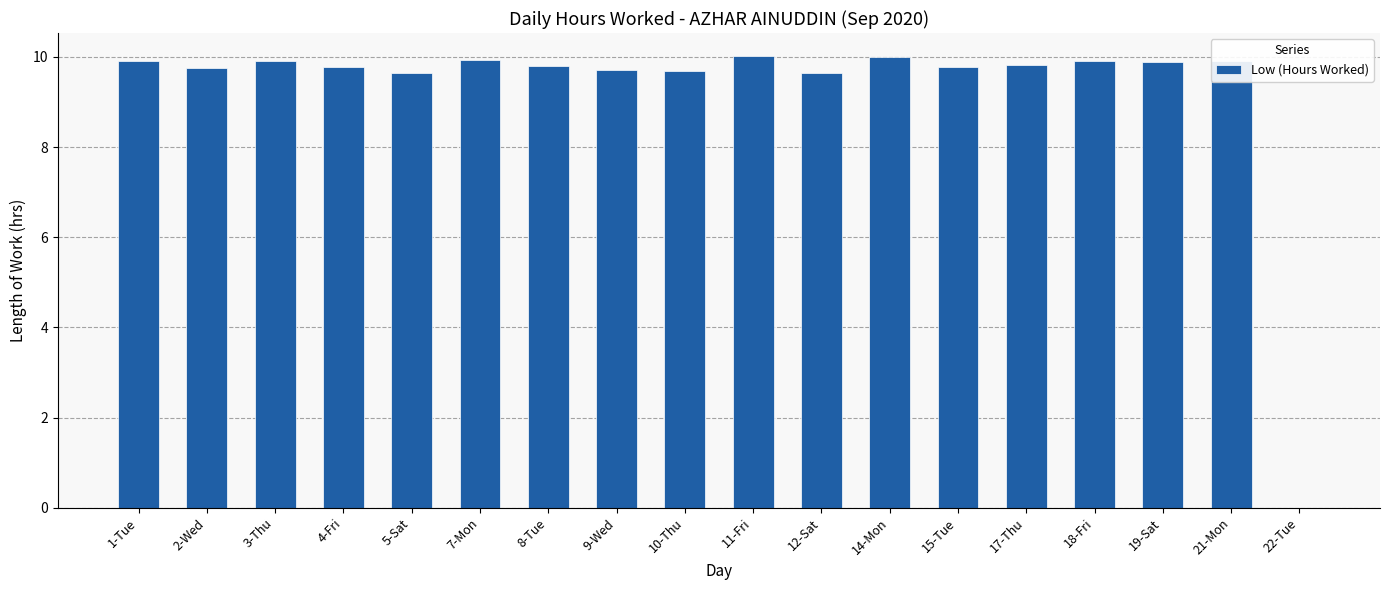

What is the sum of all values?

167.1